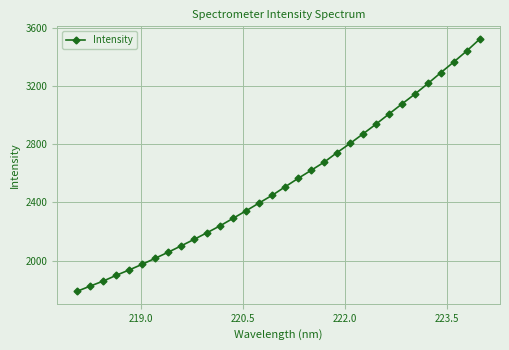

What is the value of the 22nd point from the left?

2806.7